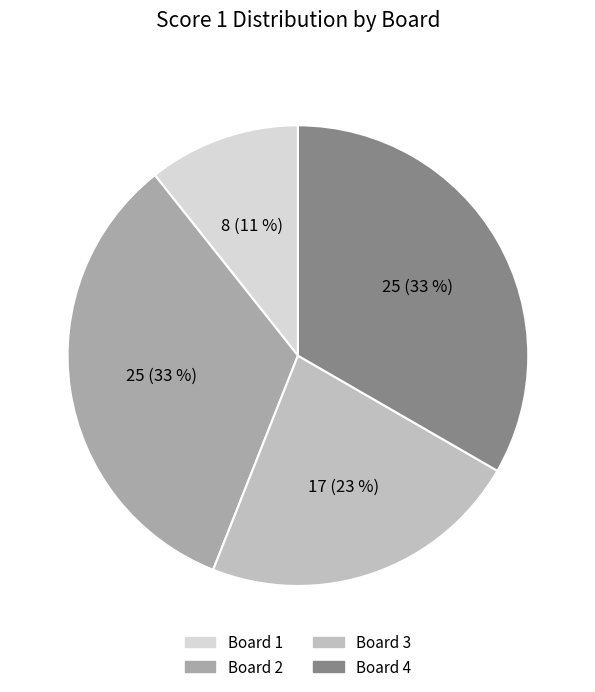

Combined, do Board 1 and Board 4 account for over 50%?

No